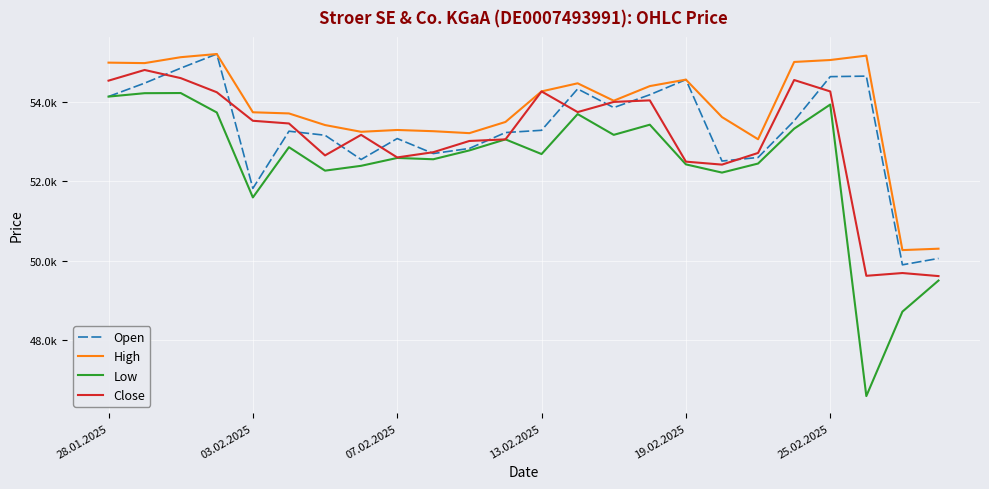

List the series in order of their overall mean, lowest first.

Low, Close, Open, High